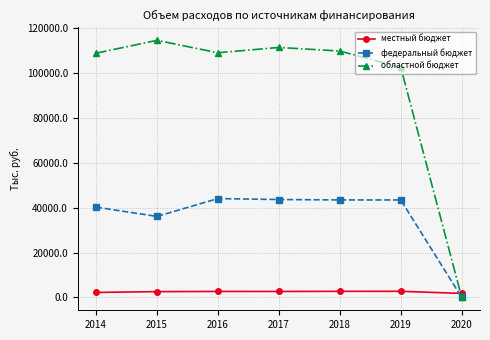

True or false: местный бюджет and федеральный бюджет intersect in this chart.

True